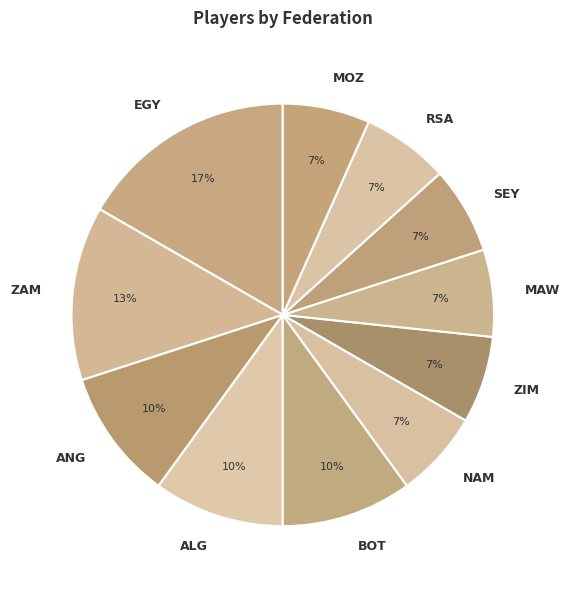

Between MOZ and ANG, which is larger?

ANG